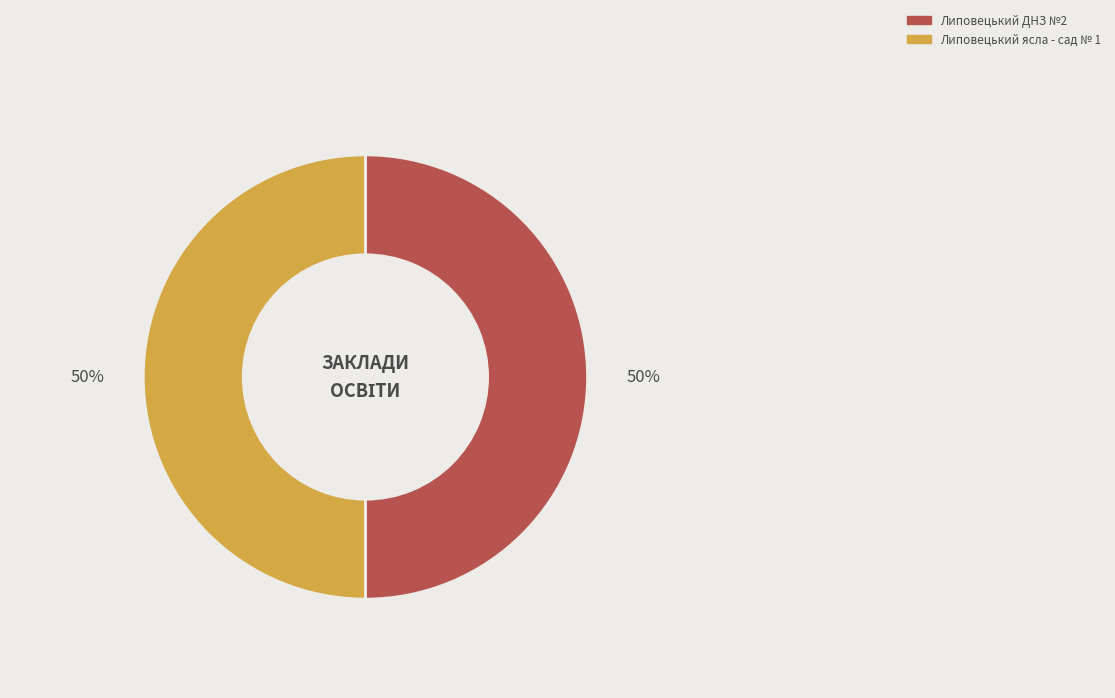

To the nearest percent, what is the average slice percentage?

50%